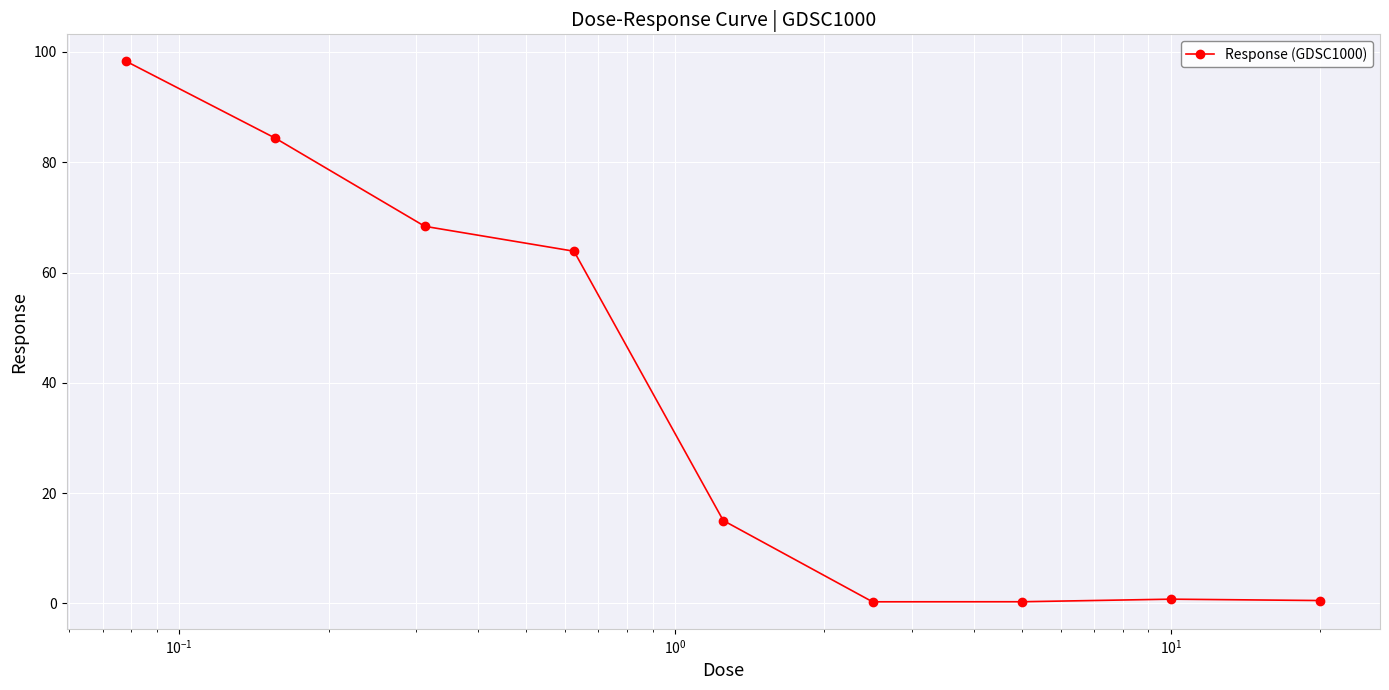

What is the smallest value displayed?

0.3